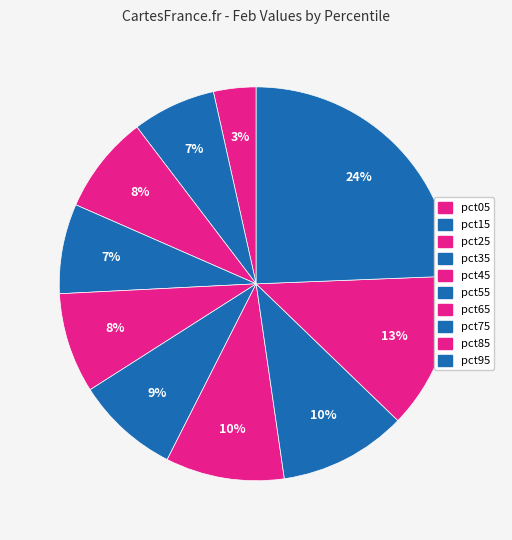

To the nearest percent, what portion does pct05 represent?

3%